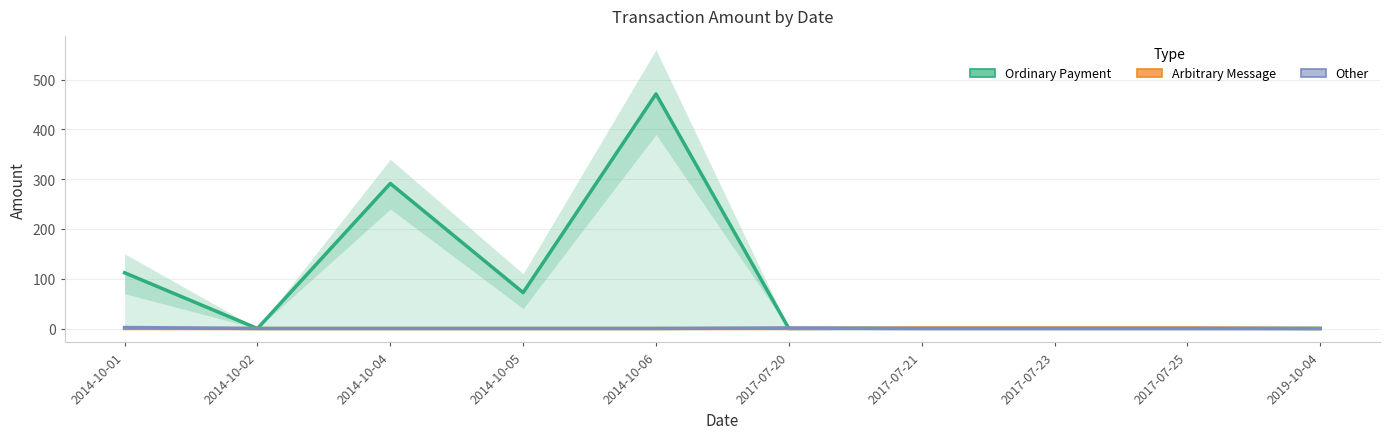

What is the sum of all Other values?

3.0